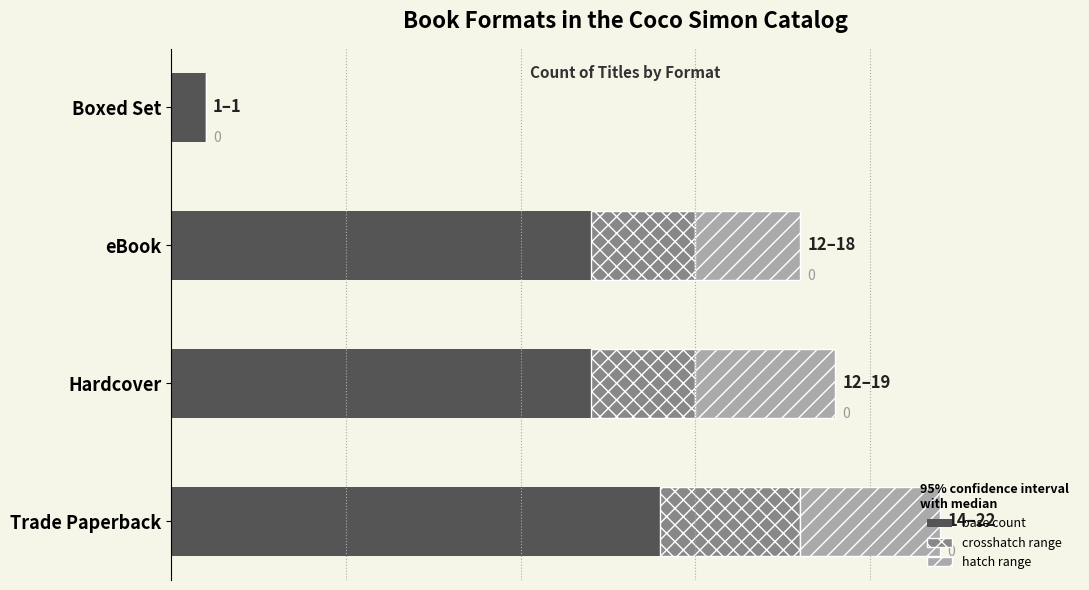

What is the difference between the maximum and minimum values in the crosshatch range series?

4